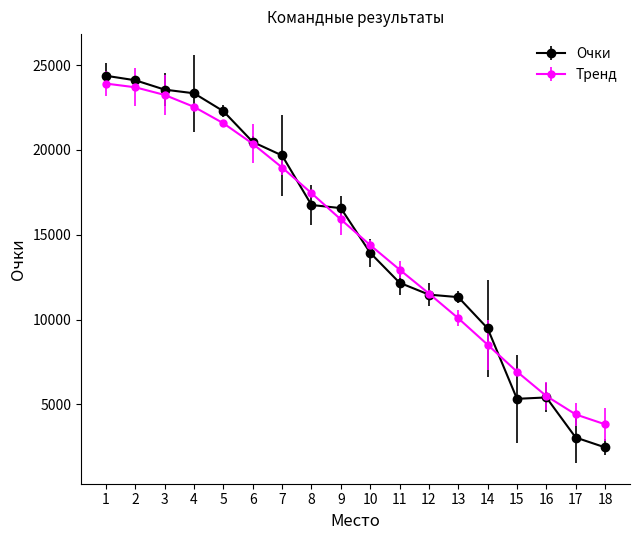

What is the maximum value shown in the chart?

24373.0